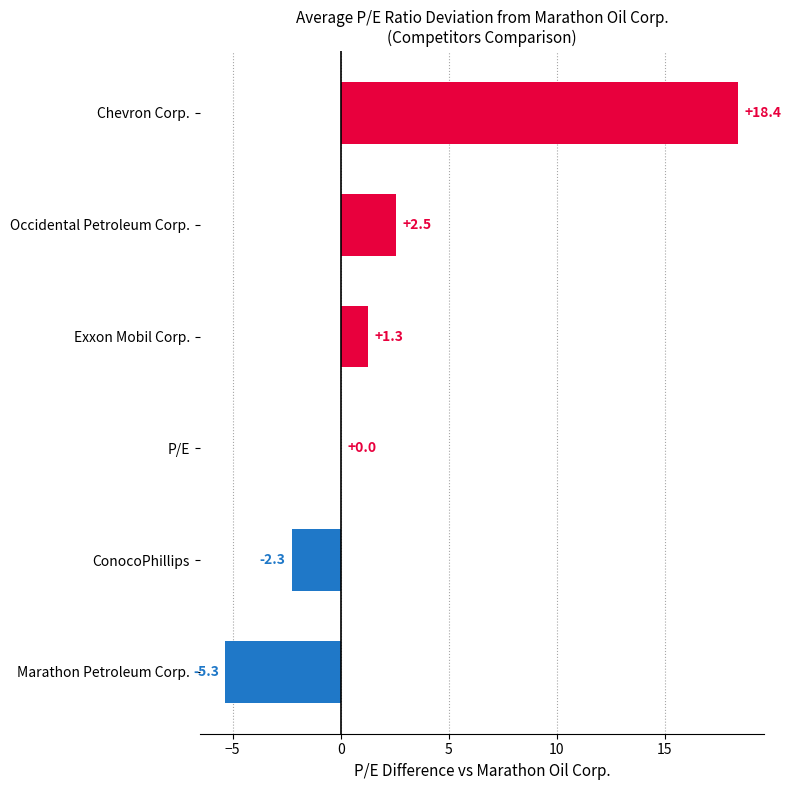

How many categories are shown in the chart?

6